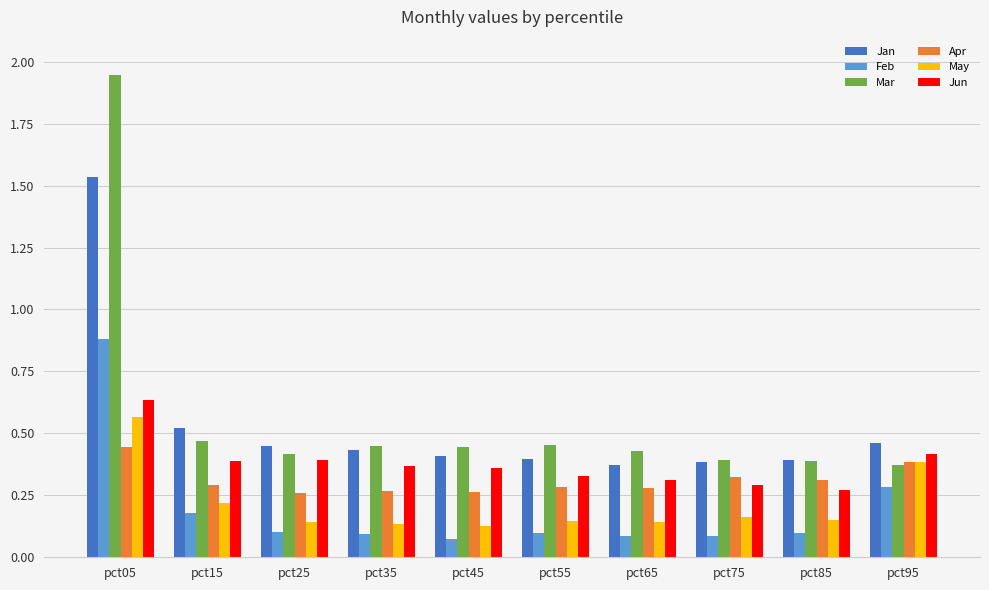

How many Mar values are between 0 and 1?

9